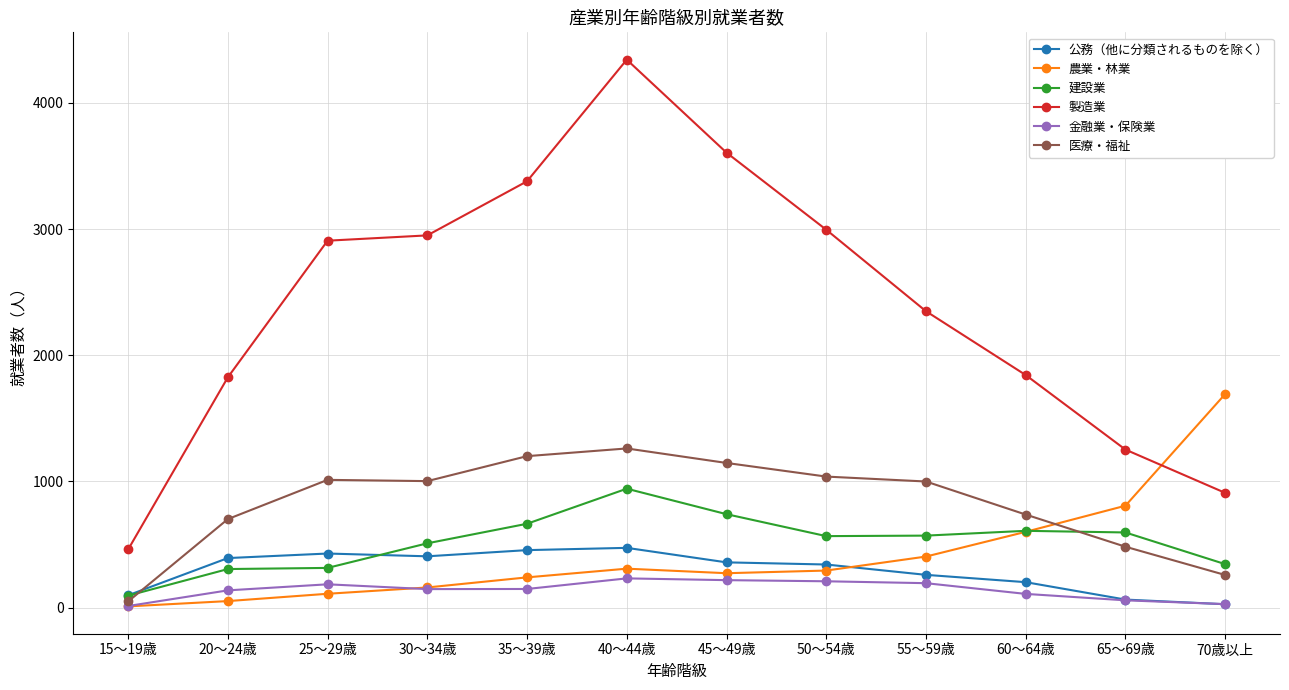

What is the label of the 6th point from the left?

40～44歳